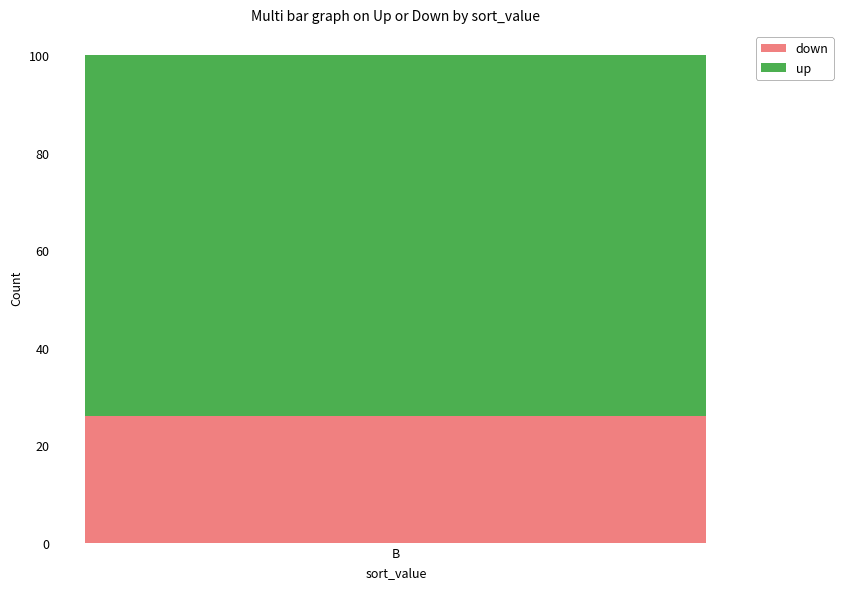

What value does the down series have at B?

26